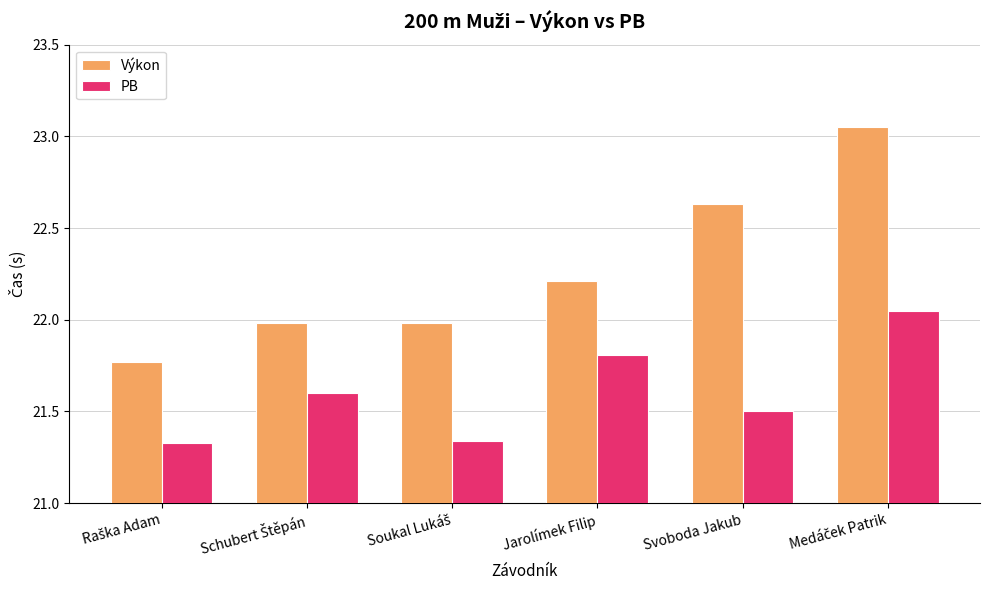

What are all the series names shown in the legend?

Výkon, PB